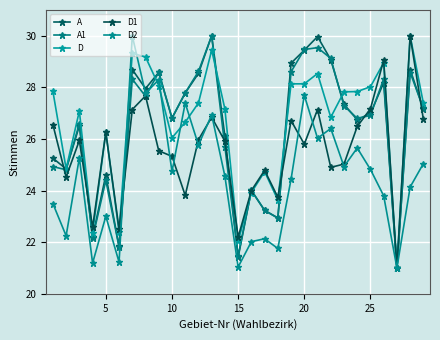

What are all the series names shown in the legend?

A, A1, D, D1, D2